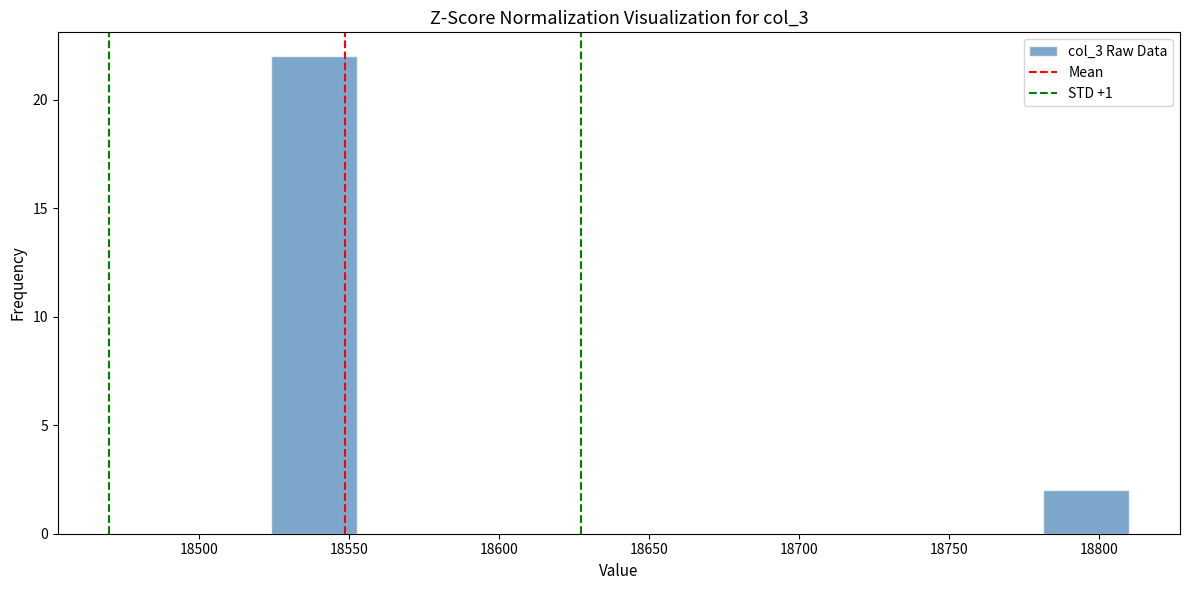

Reading left to right, list every bar in this chart as the range it spans on the x-axis followed by its height. Neither the bar edges nor the heights are printed on the chart, so give them approximately, as read against the axes.

18525 to 18555: 22
18555 to 18580: 0
18580 to 18610: 0
18610 to 18640: 0
18640 to 18665: 0
18665 to 18695: 0
18695 to 18725: 0
18725 to 18755: 0
18755 to 18780: 0
18780 to 18810: 2